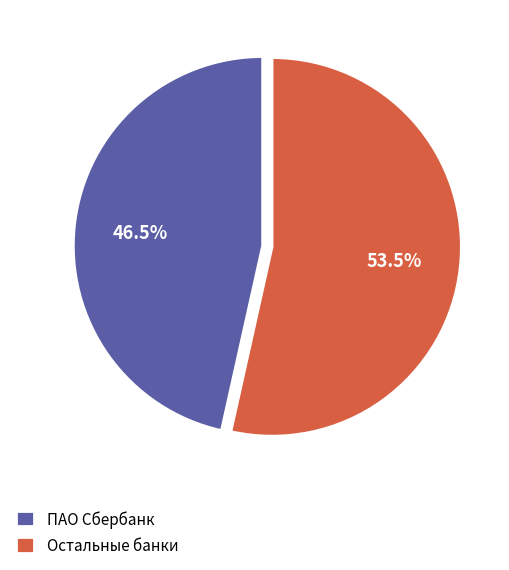

How many slices are in this pie chart?

2